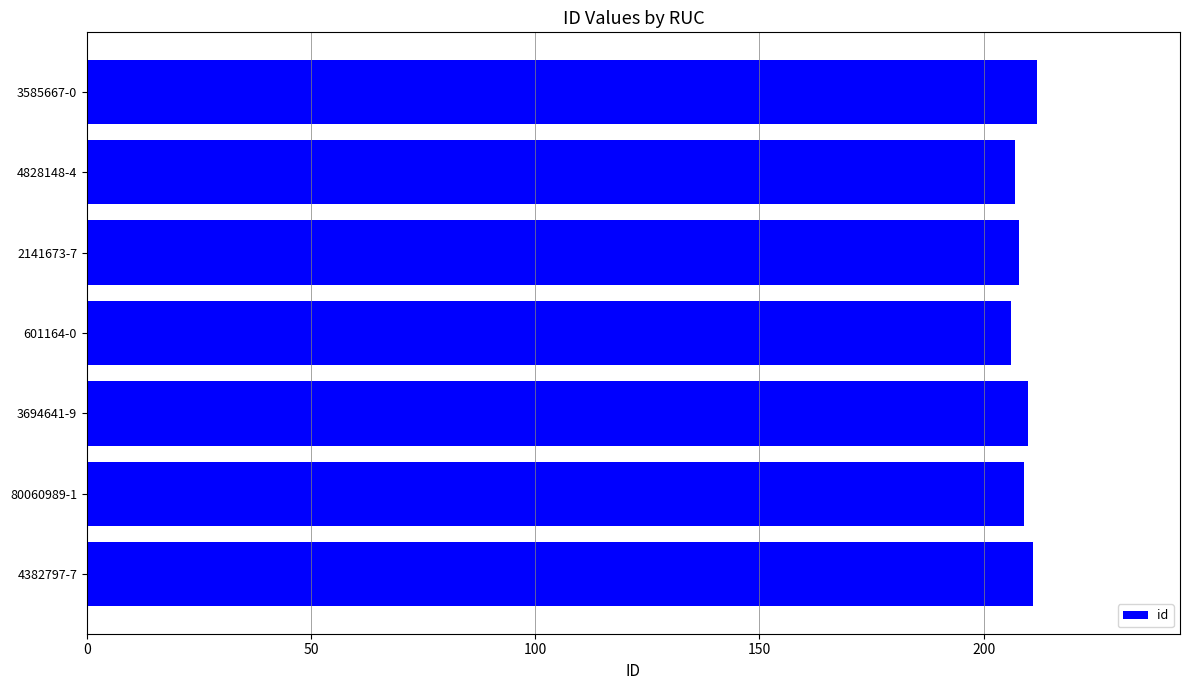

What is the sum of all values?

1463